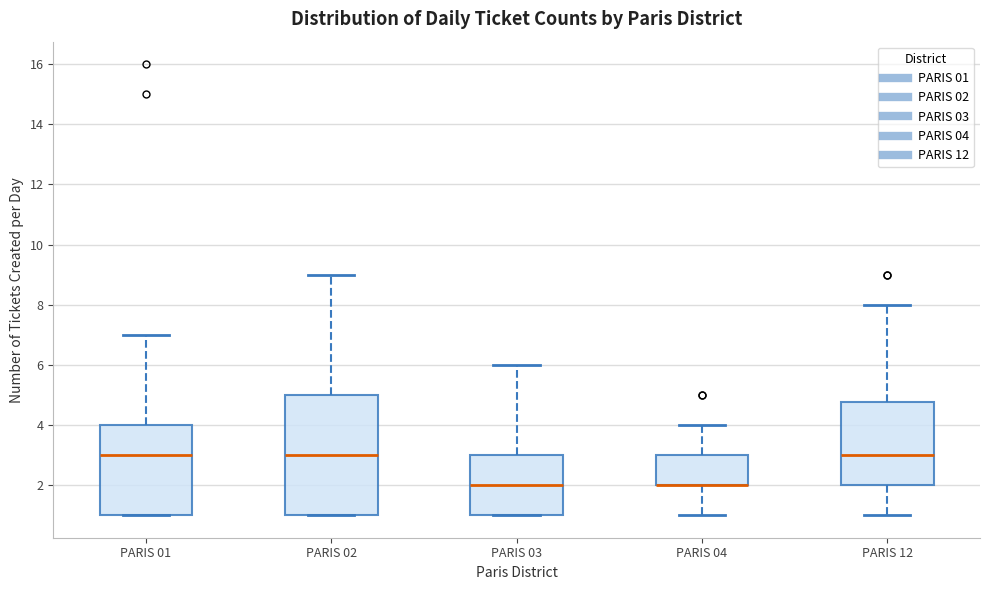

Reading left to right, read every box against the y-axis: the position of its median line, the range the box covers, and the ends of its whiskers. The values are not printed on the chart, so give them approximately, as read against the axis.

PARIS 01: median 3.0, box 1.0 to 4.0, whiskers 1.0 to 7.0
PARIS 02: median 3.0, box 1.0 to 5.0, whiskers 1.0 to 9.0
PARIS 03: median 2.0, box 1.0 to 3.0, whiskers 1.0 to 6.0
PARIS 04: median 2.0 (drawn on the box's lower edge), box 2.0 to 3.0, whiskers 1.0 to 4.0
PARIS 12: median 3.0, box 2.0 to 4.8, whiskers 1.0 to 8.0